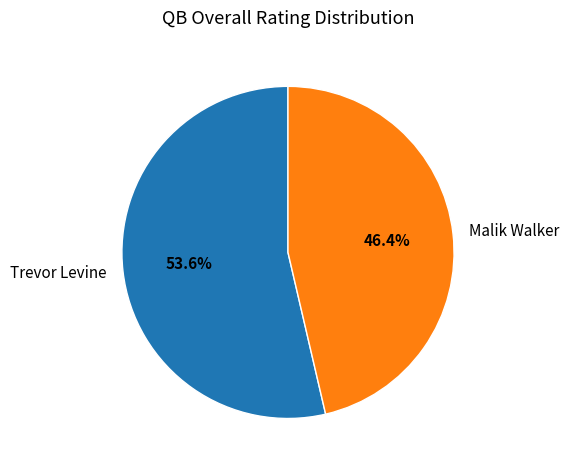

Which category has the smallest portion of the pie?

Malik Walker